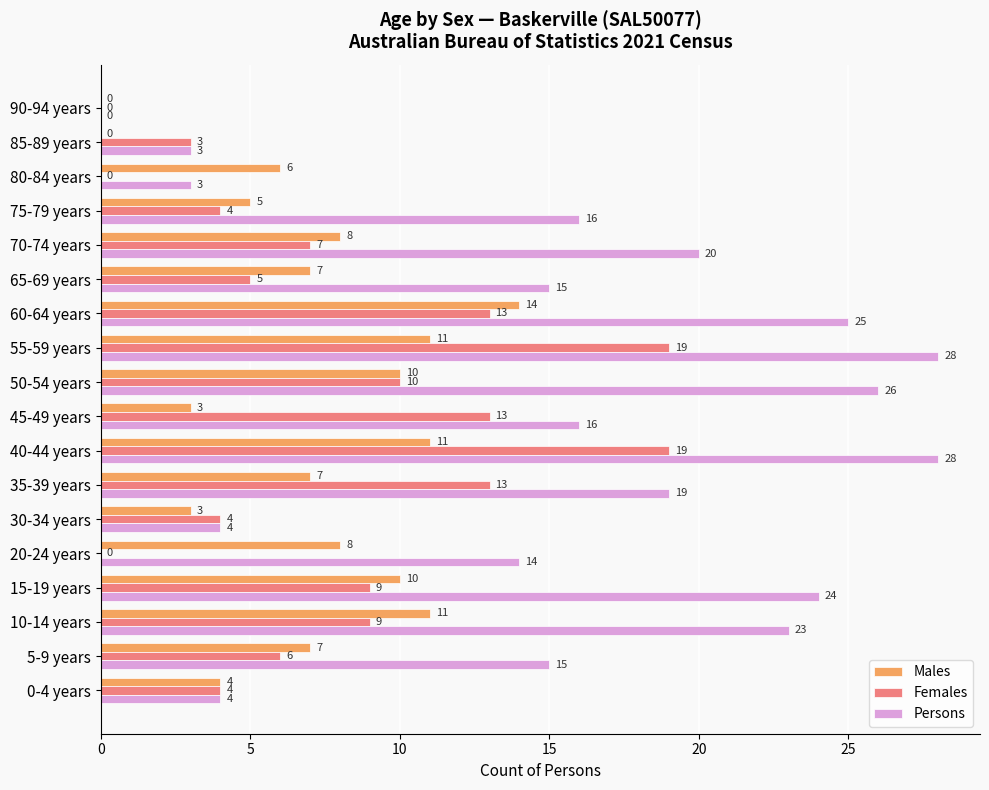

The value of Persons at 70-74 years is 20. True or false?

True